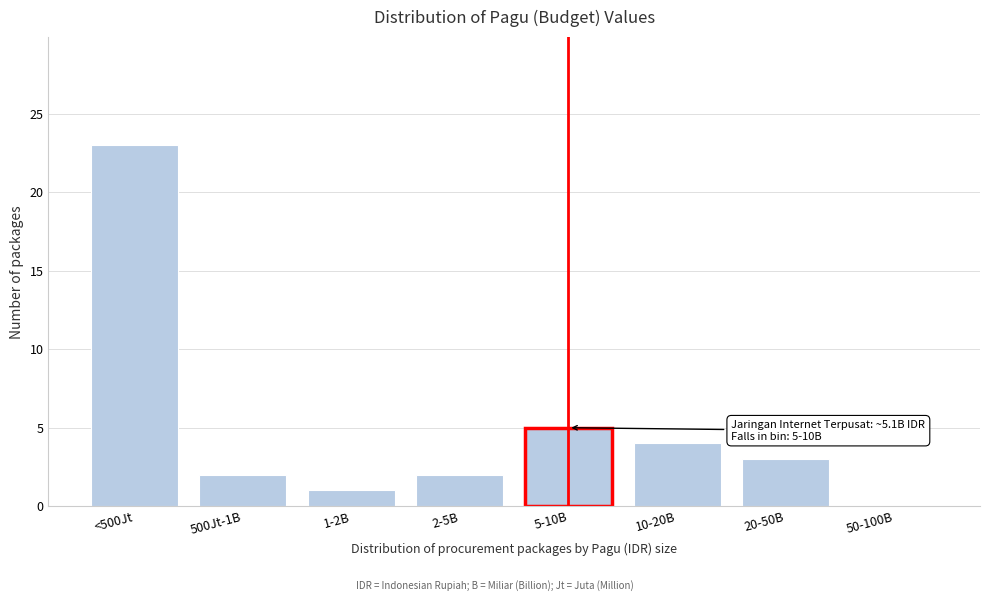

Reading right to left, list all the values displayed in this chart.

50-100B=0	20-50B=3	10-20B=4	5-10B=5	2-5B=2	1-2B=1	500Jt-1B=2	<500Jt=23